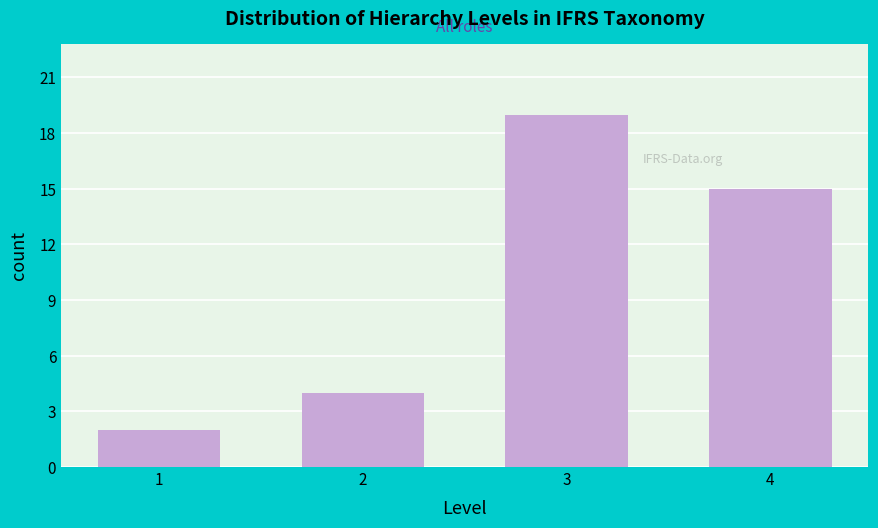

Reading left to right, transcribe all the data shown in this chart.

2	4	19	15